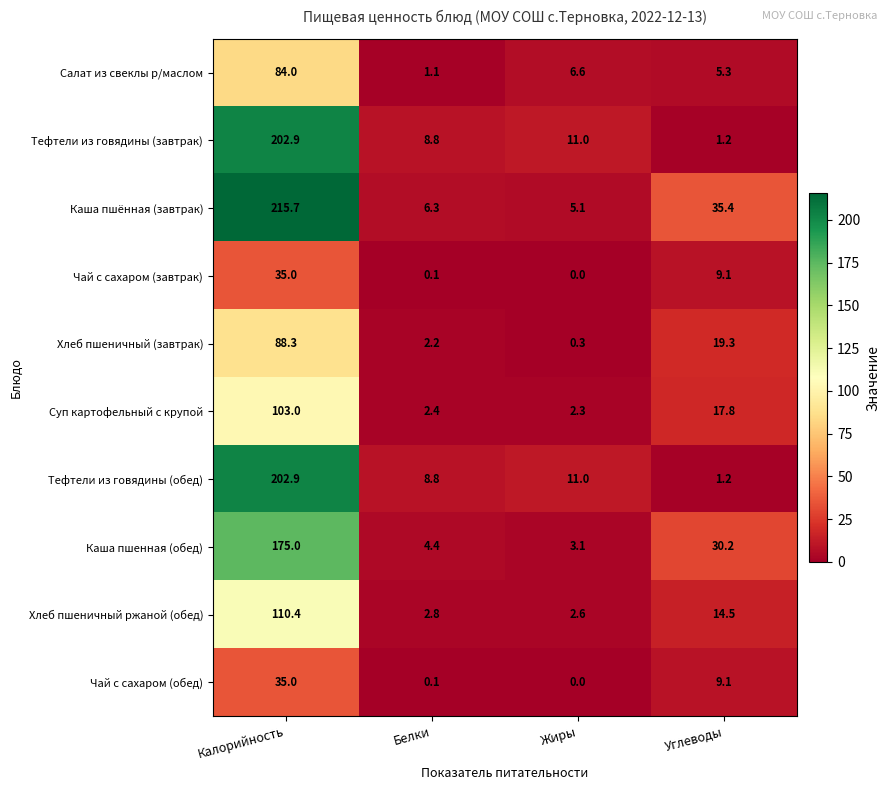

How many values in the Чай с сахаром (обед) series exceed 9?

2